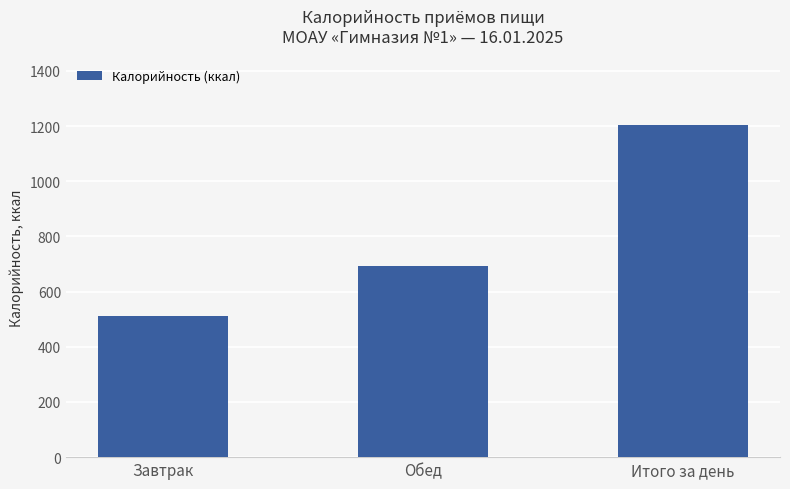

What position from the right is Завтрак?

3